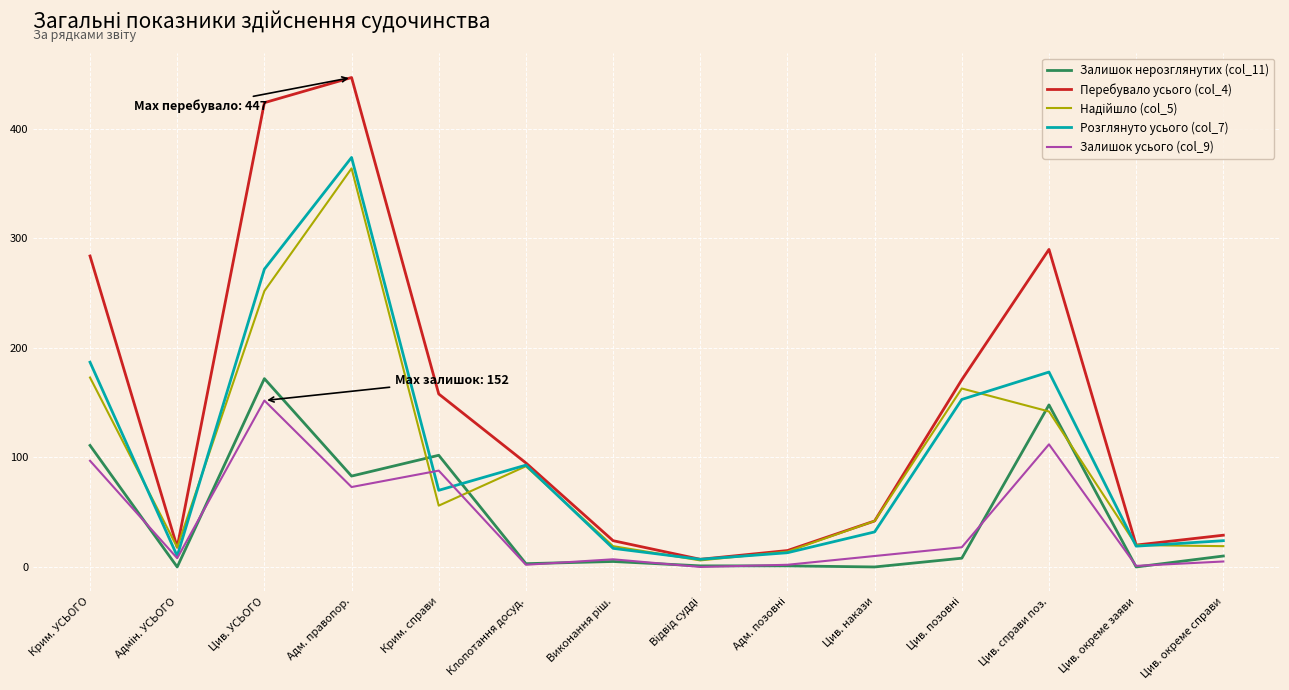

Does the chart have visible grid lines?

Yes